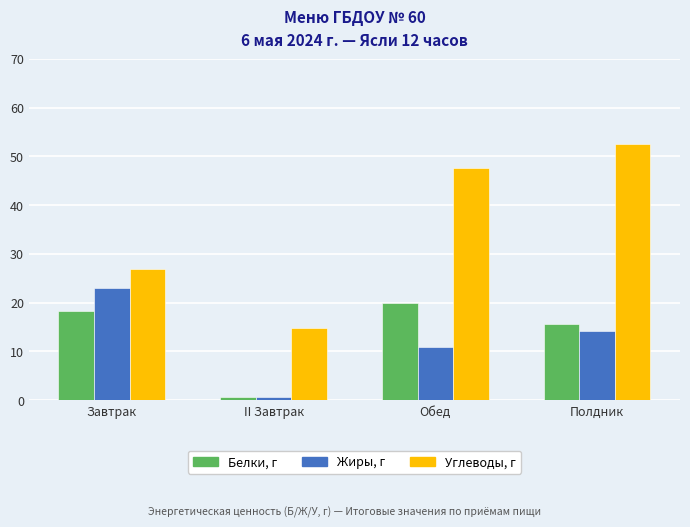

Are the bars horizontal?

No